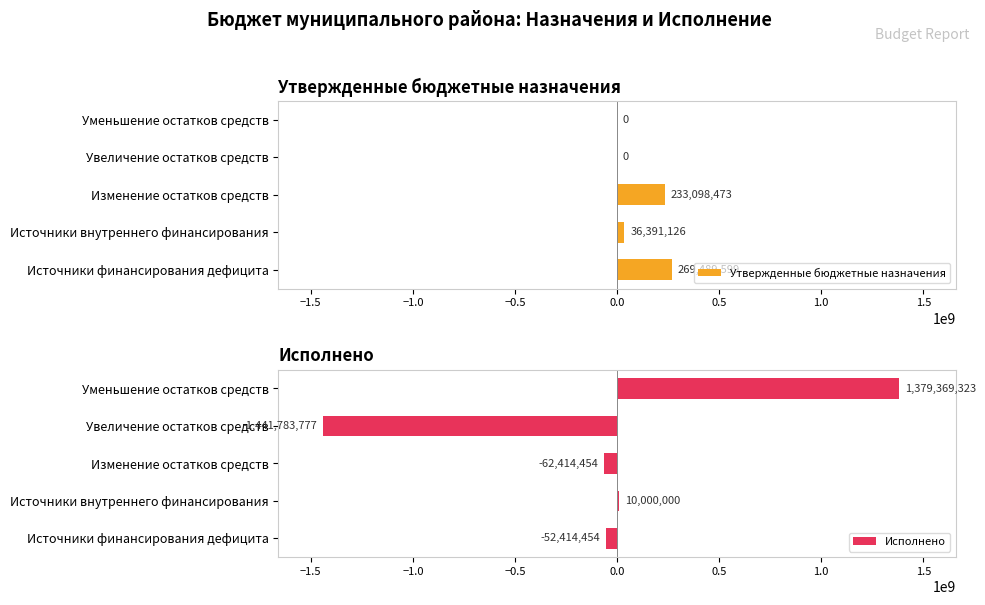

Is it true that Утвержденные бюджетные назначения equals 36391125.9 at Источники внутреннего финансирования?

True